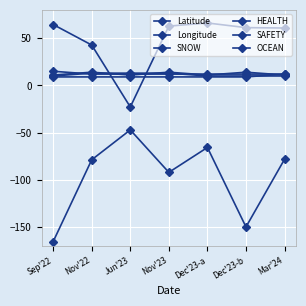

Does the chart have visible grid lines?

Yes